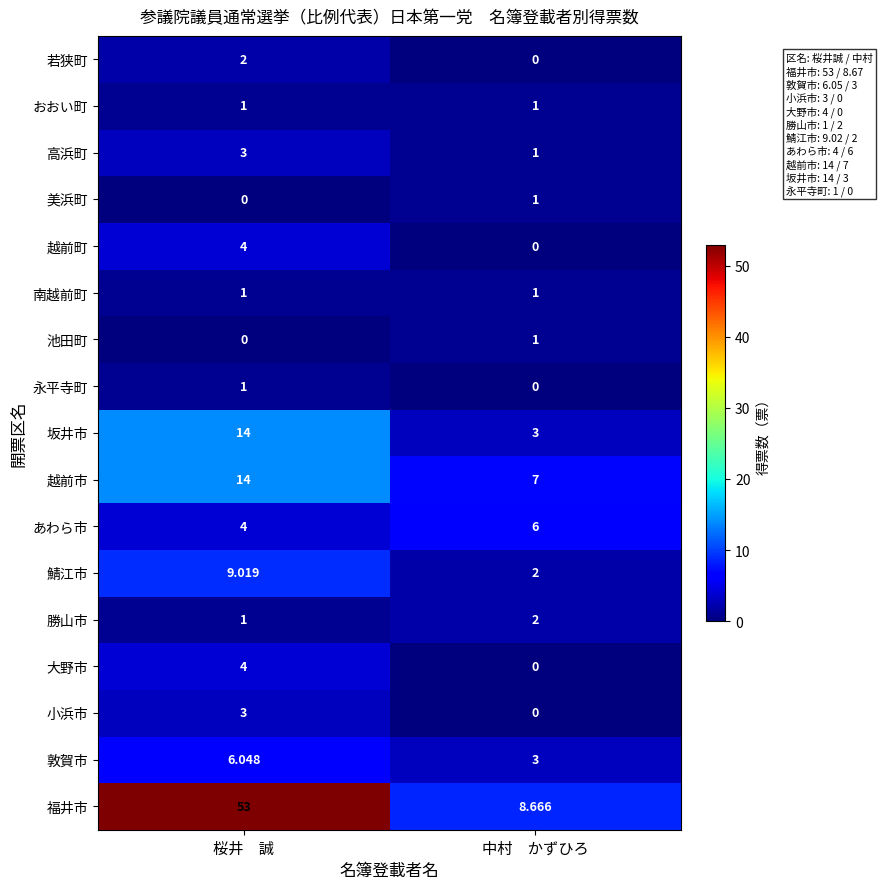

Where does the 鯖江市 series first go above 9?

桜井　誠